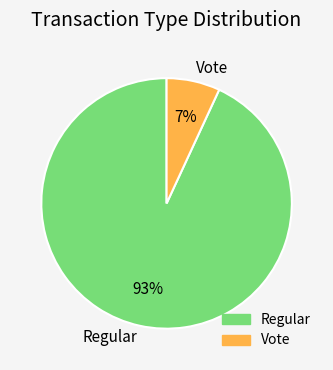

Which slice represents more than half of the pie?

Regular